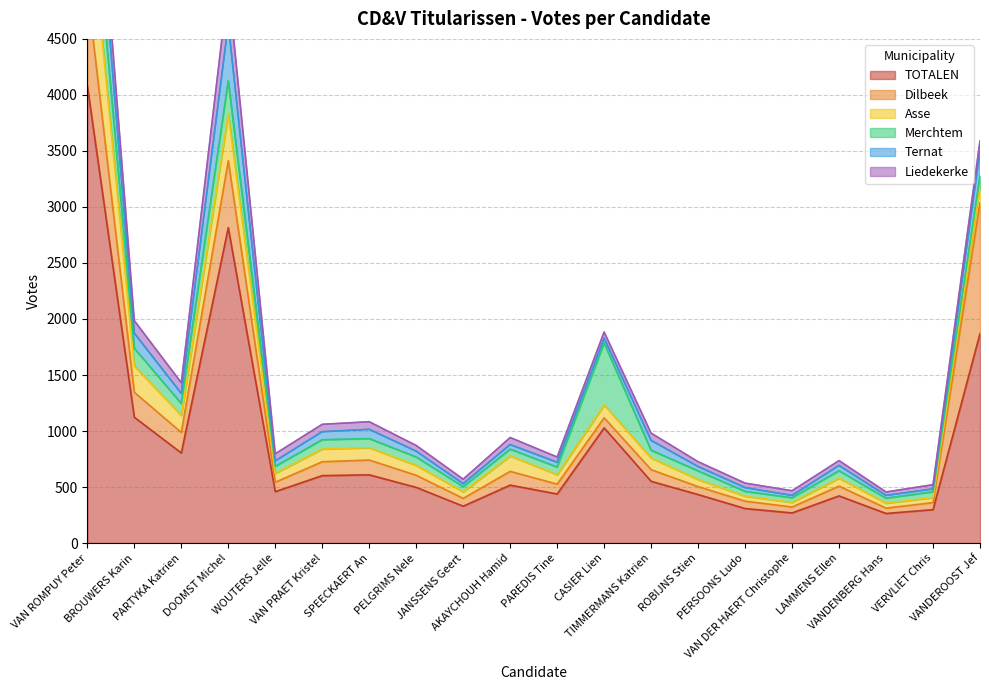

At which label does Liedekerke first exceed 63?

VAN ROMPUY Peter